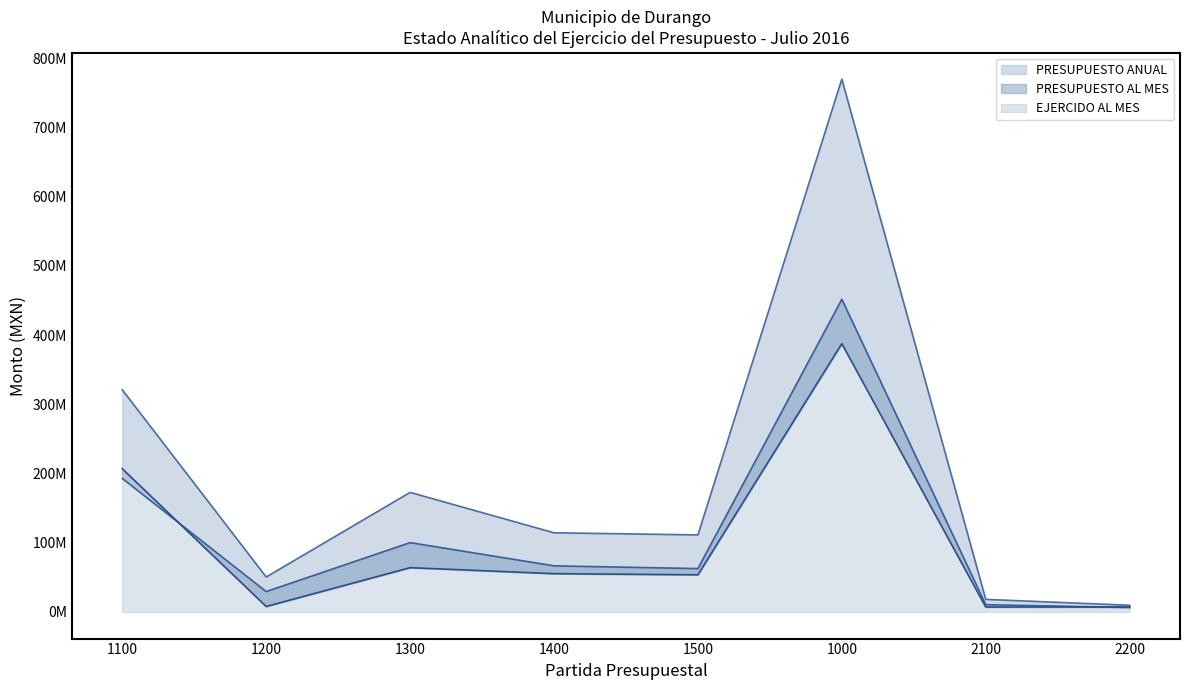

Reading left to right, extract all data points from this chart.

PRESUPUESTO ANUAL: 320904851.9	50483236.6	172704606.6	114329279.8	111264948.2	769686923.1	18132473.3	9630499.5
PRESUPUESTO AL MES: 192878951.5	29431061.4	100140580.0	66593425.1	62631367.9	451675385.9	10498096.4	6318370.5
EJERCIDO AL MES: 206808898.6	7869878.0	63942497.0	55308952.6	53637869.8	387568096.0	7105585.4	7231816.6